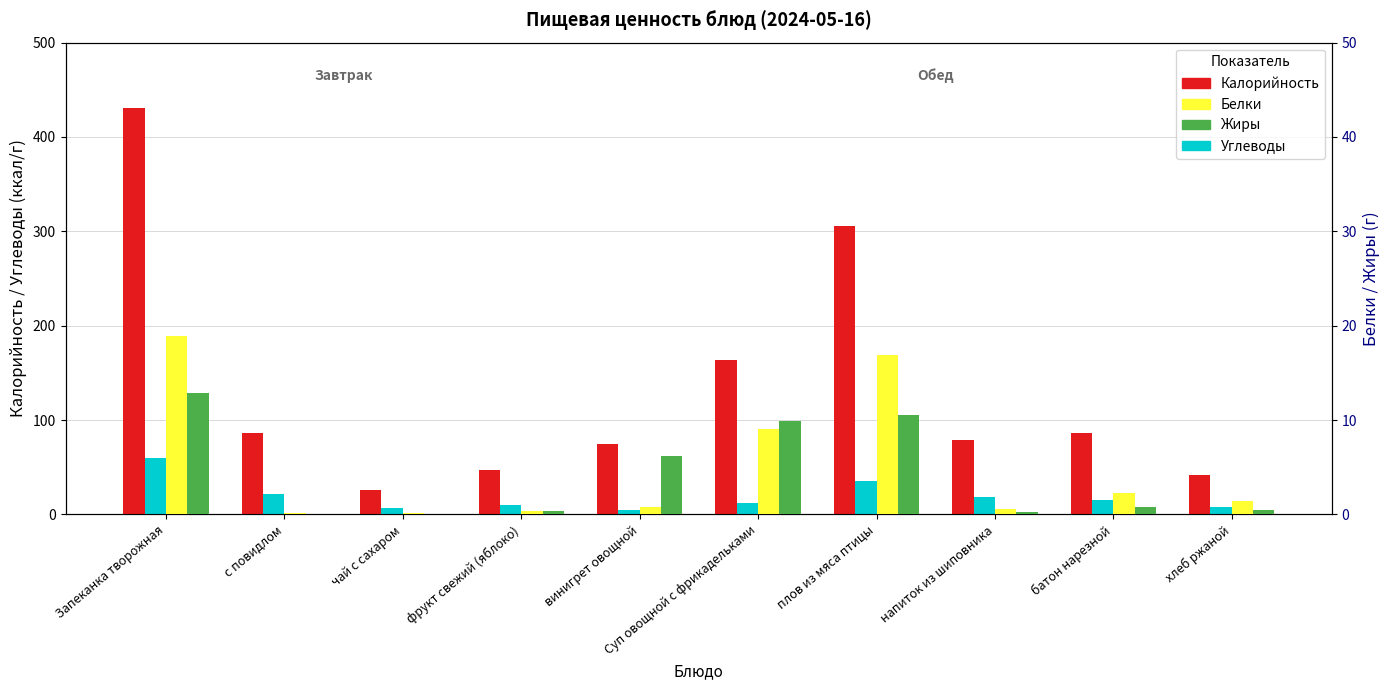

At how many categories does at least one series exceed 315?

1